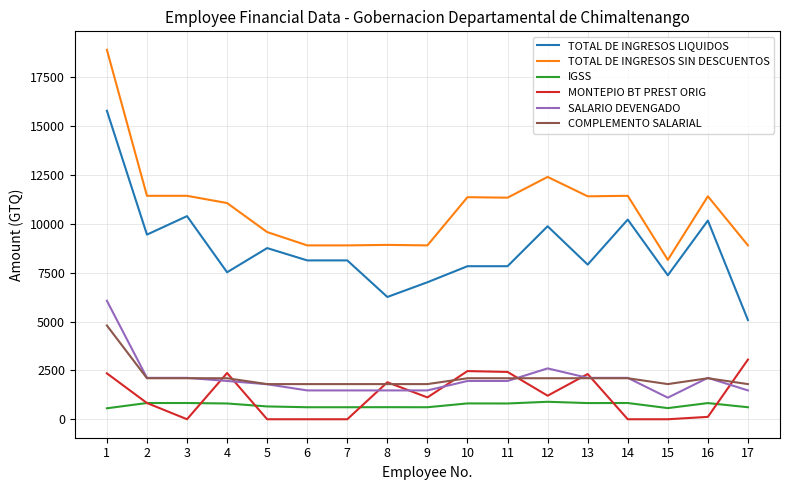

What is the difference between the MONTEPIO BT PREST ORIG values at 4 and 8?

474.5